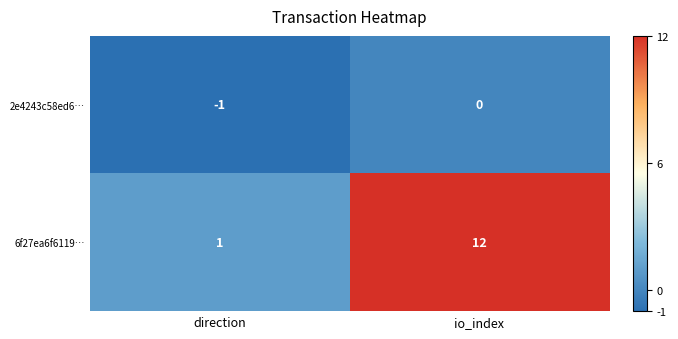

Which series has the largest total across all categories?

6f27ea6f6119…